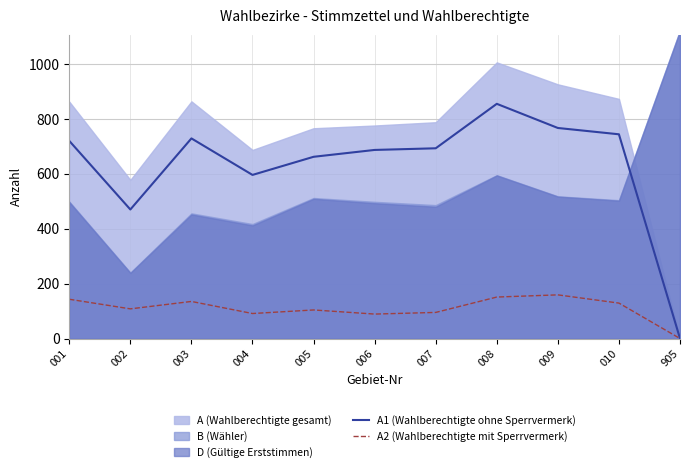

What is the difference between the maximum and minimum values in the A2 (Wahlberechtigte mit Sperrvermerk) series?

159